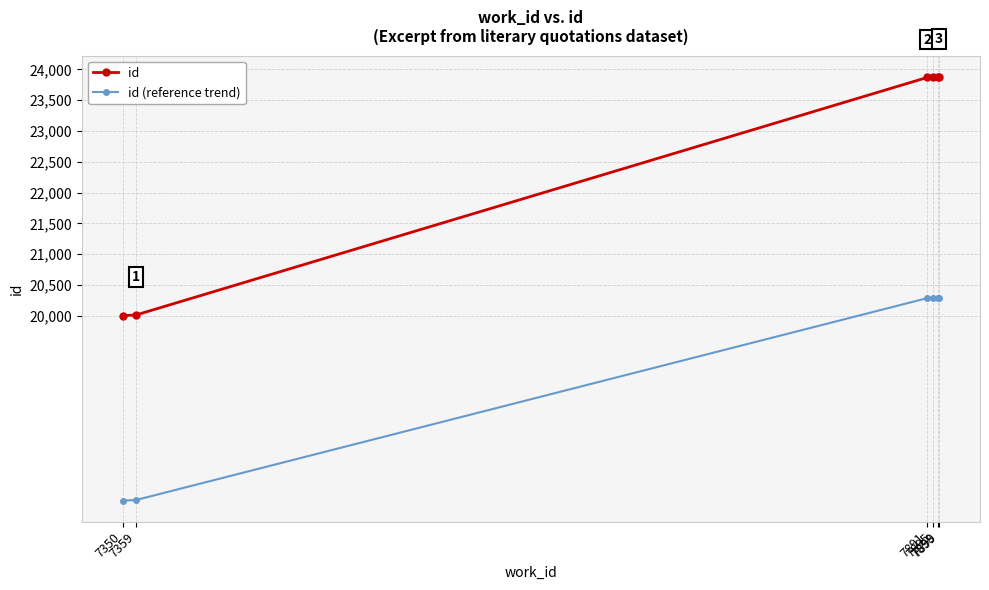

List the series in order of their overall mean, lowest first.

id (reference trend), id